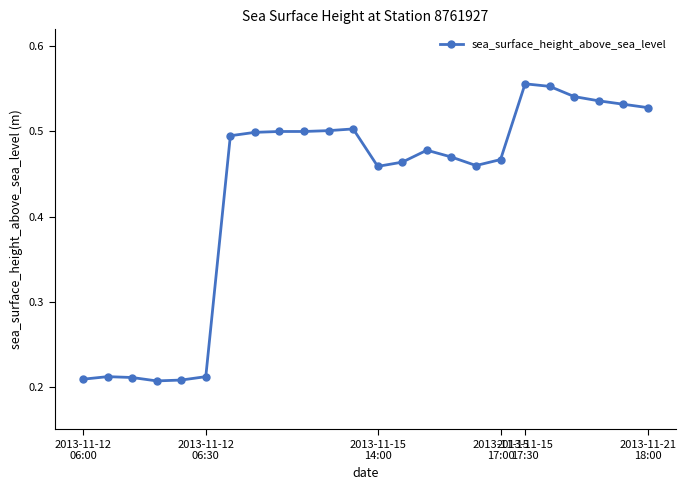

What is the difference between the second highest and minimum values?

0.3